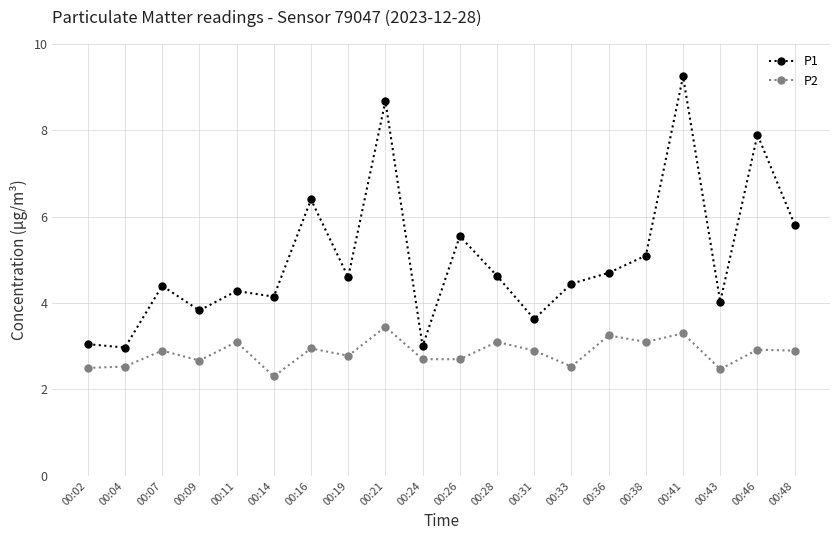

The value of P1 at 00:36 is 4.7. True or false?

True